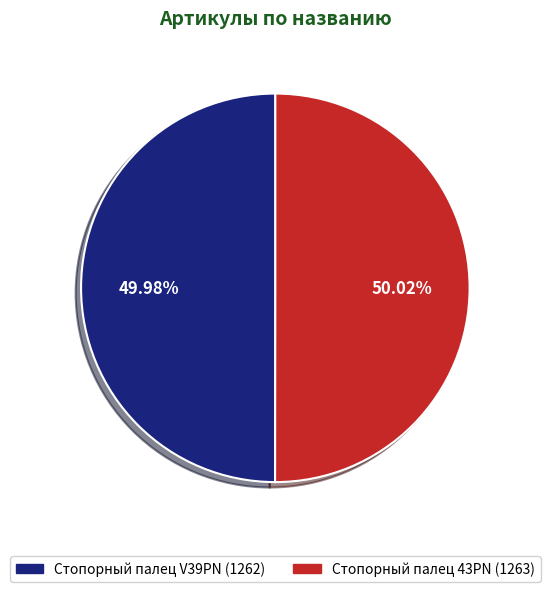

Approximately how many times larger is the value at Стопорный палец V39PN compared to Стопорный палец 43PN?

1.0